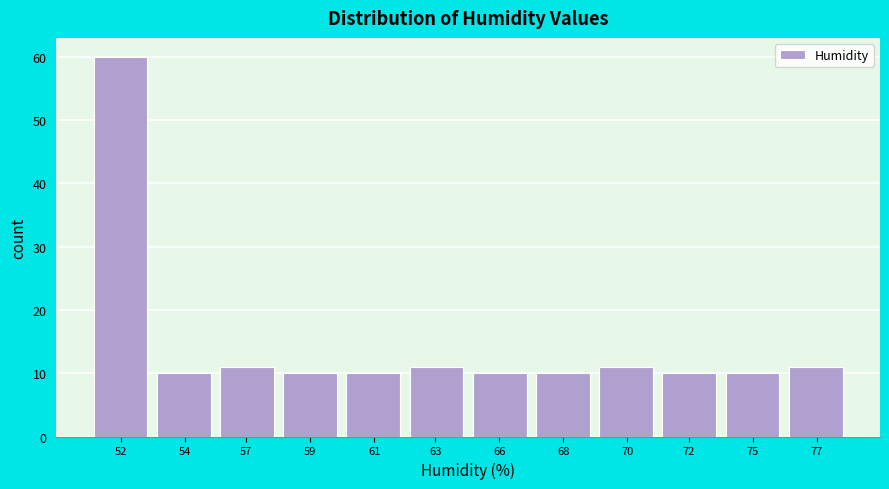

Reading right to left, transcribe all the data shown in this chart.

77=11	75=10	72=10	70=11	68=10	66=10	63=11	61=10	59=10	57=11	54=10	52=60